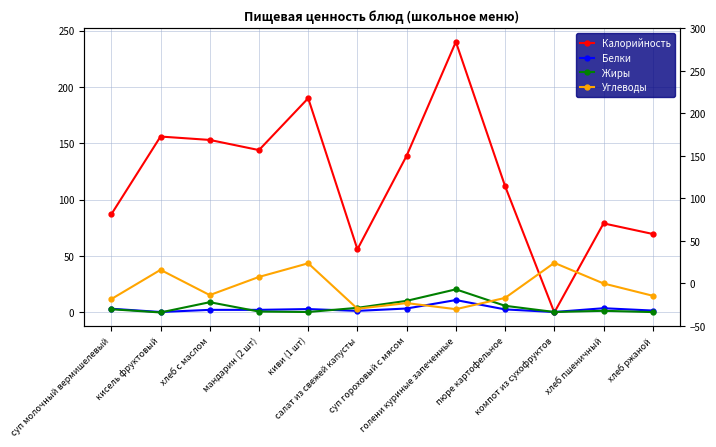

List the series in order of their peak value, lowest first.

Белки, Жиры, Углеводы, Калорийность